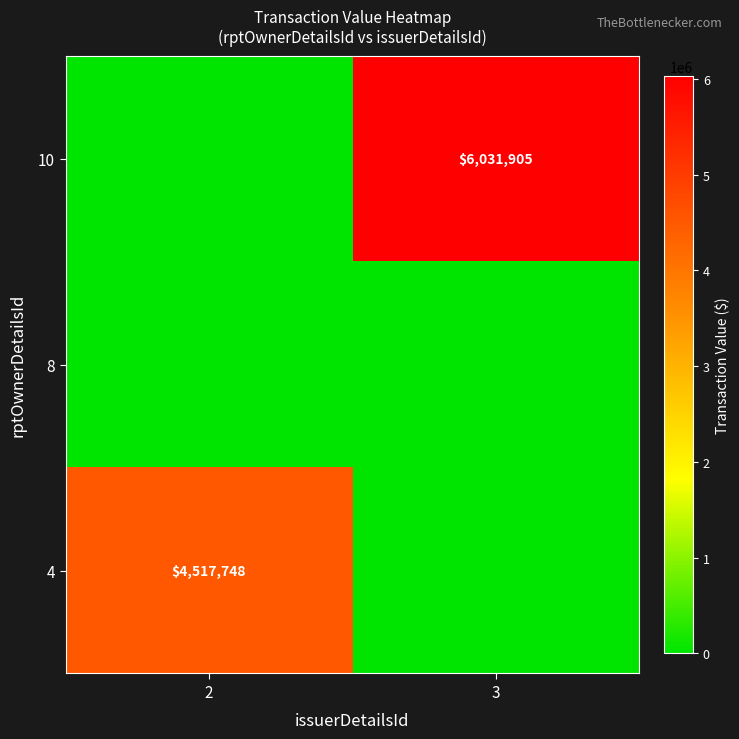

The value of 10 at 3 is 6031905. True or false?

True